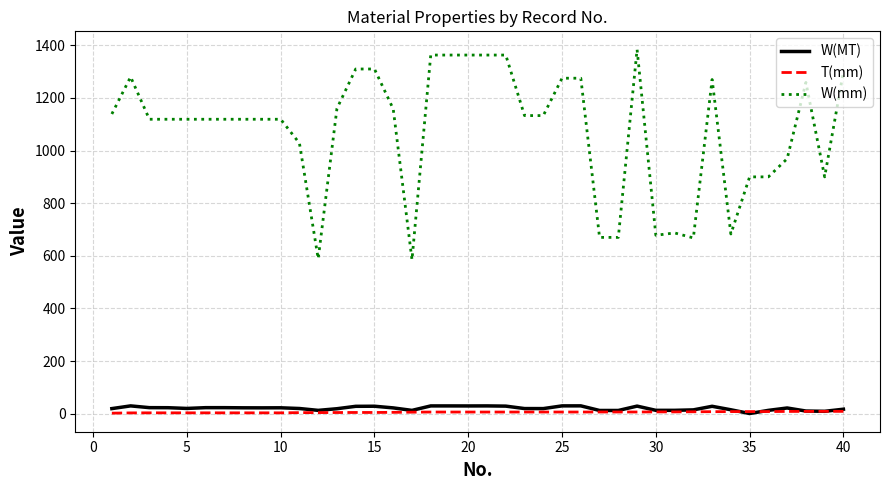

Does the chart display data point markers on the line(s)?

No